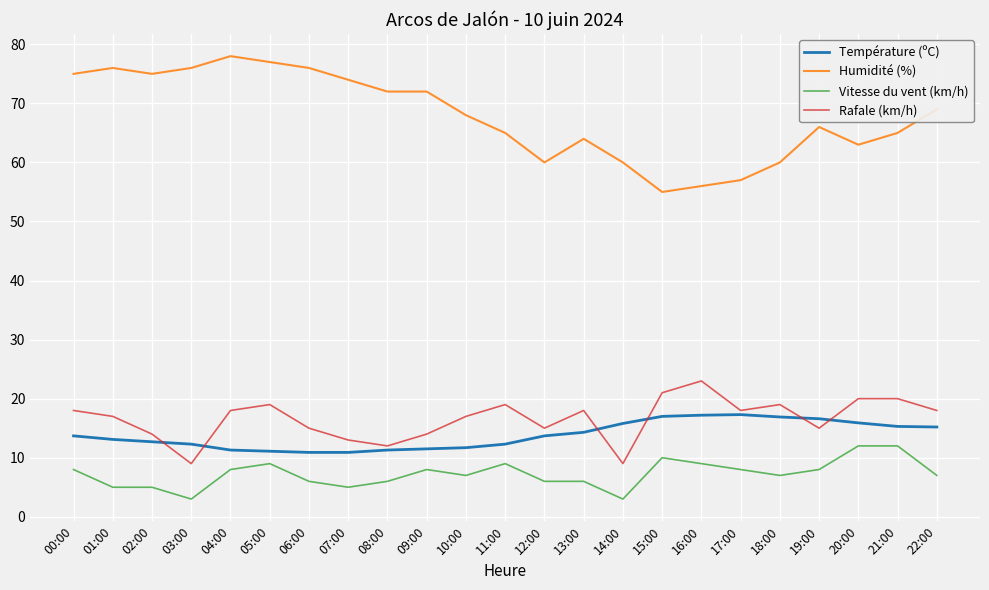

What is the total value across all series at 15:00?

103.0